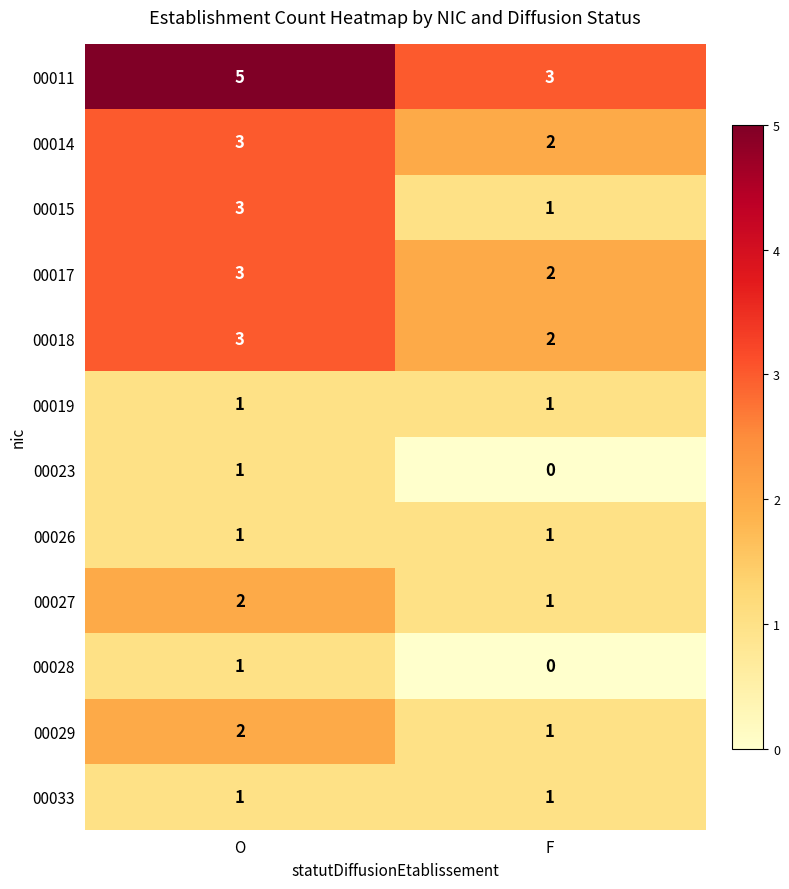

Count the number of data series in this chart.

12